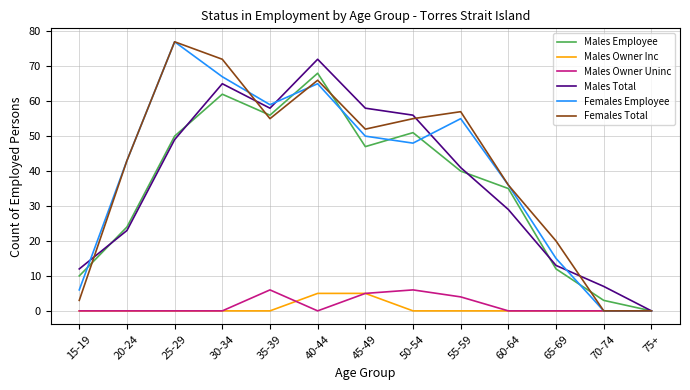

Where does the Males Total series first go above 41?

25-29